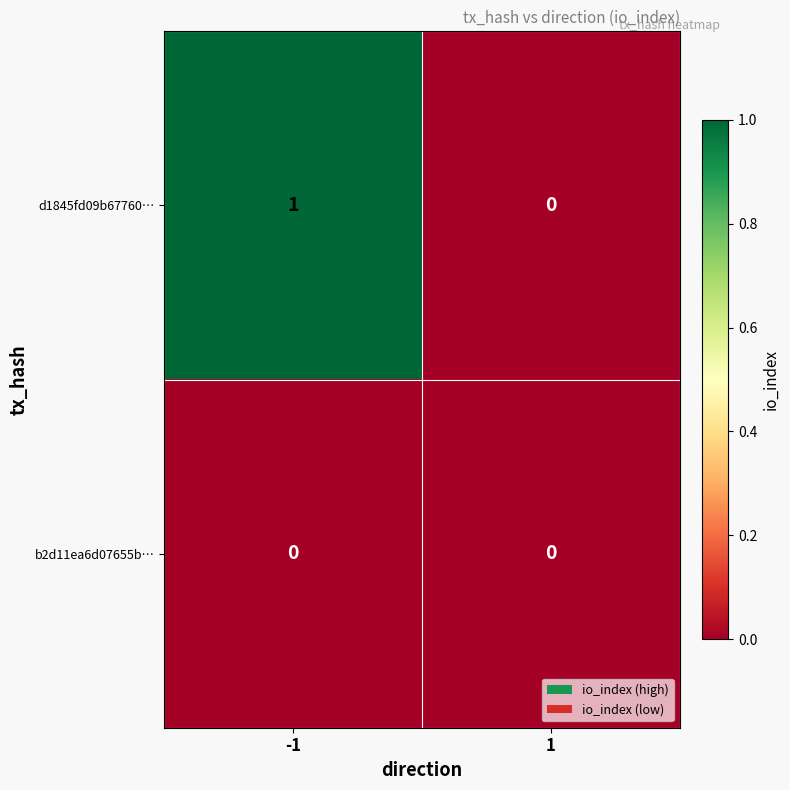

The b2d11ea6d07655b… series shows 0 at 1. True or false?

True